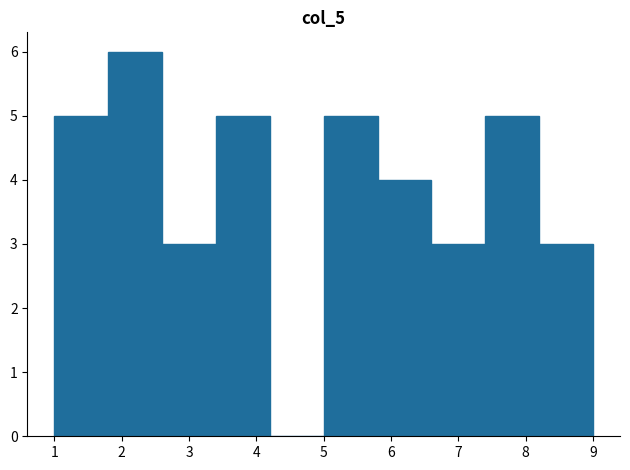

Reading left to right, transcribe this chart: for each bar, give the range it covers on the x-axis and its height. The values are not printed on the chart, so give them approximately, as read against the axis.

1.0 to 1.8: 5
1.8 to 2.6: 6
2.6 to 3.4: 3
3.4 to 4.2: 5
4.2 to 5.0: 0
5.0 to 5.8: 5
5.8 to 6.6: 4
6.6 to 7.4: 3
7.4 to 8.2: 5
8.2 to 9.0: 3